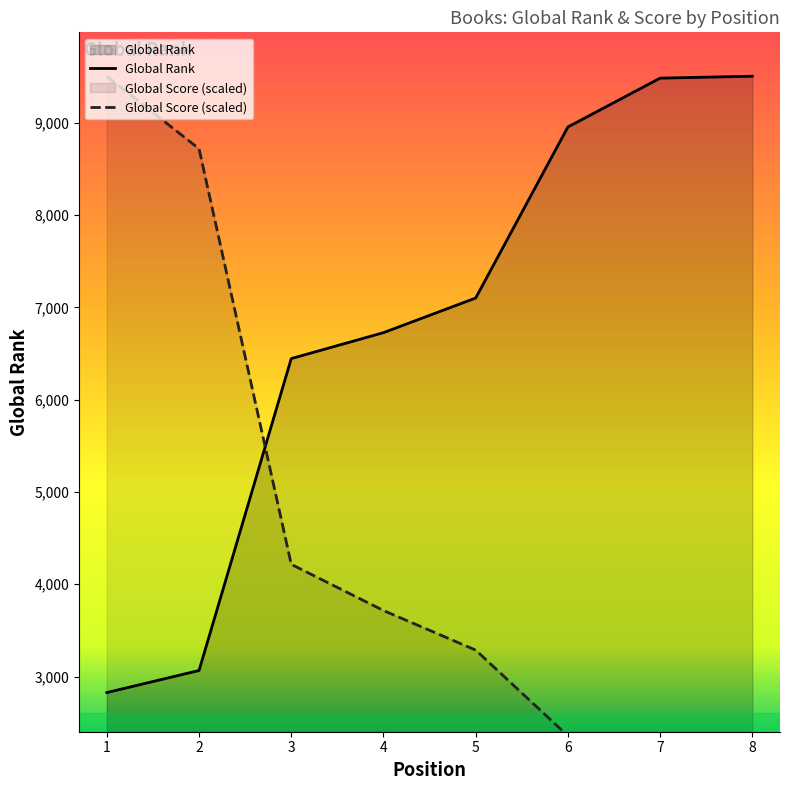

Which series has the largest total across all categories?

Global Rank